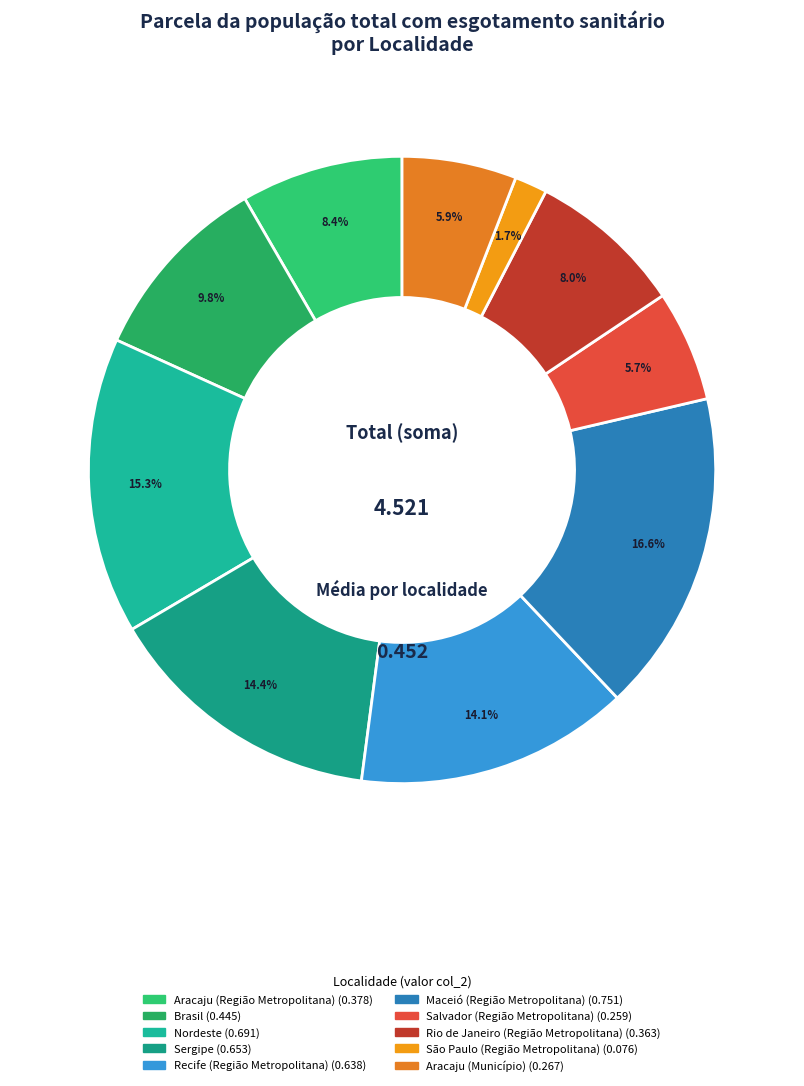

Is there a majority slice in this chart?

No